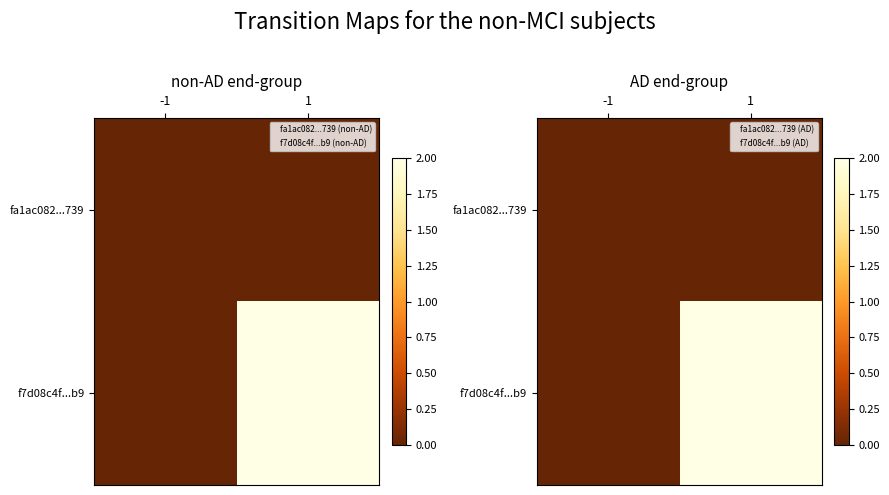

How many distinct data groups are displayed?

2